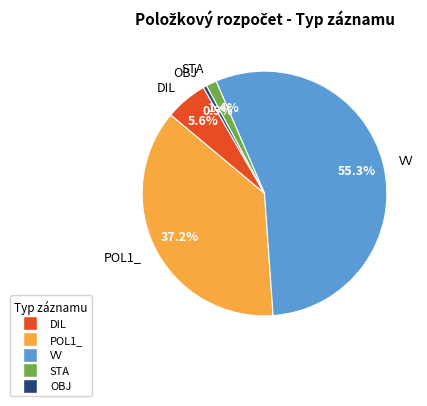

Is the sum of STA and OBJ greater than half?

No